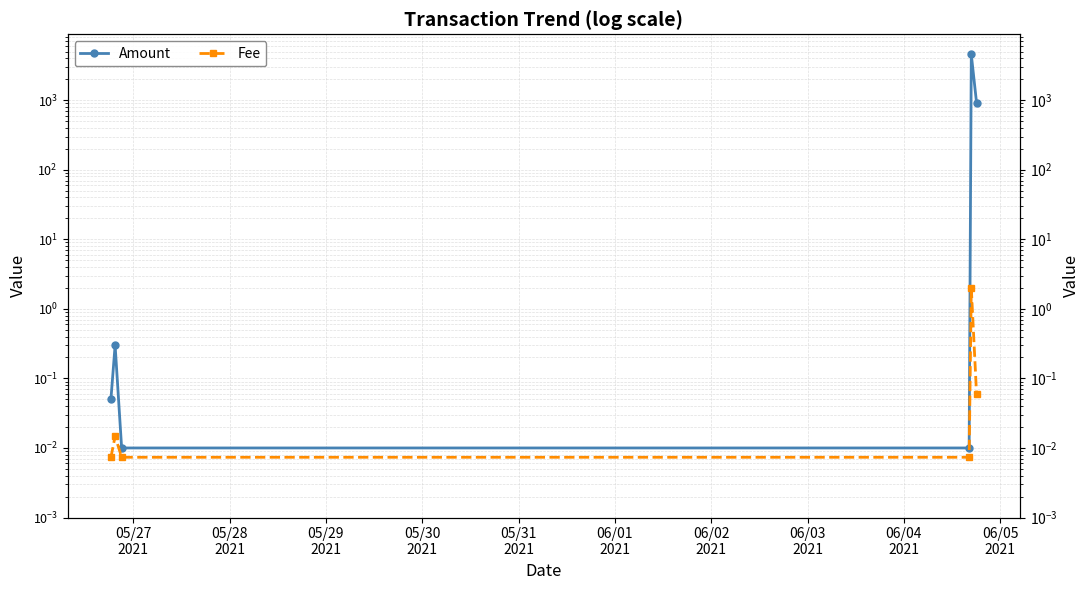

True or false: Amount has a value of 1594.1 at 05/31
2021.

False